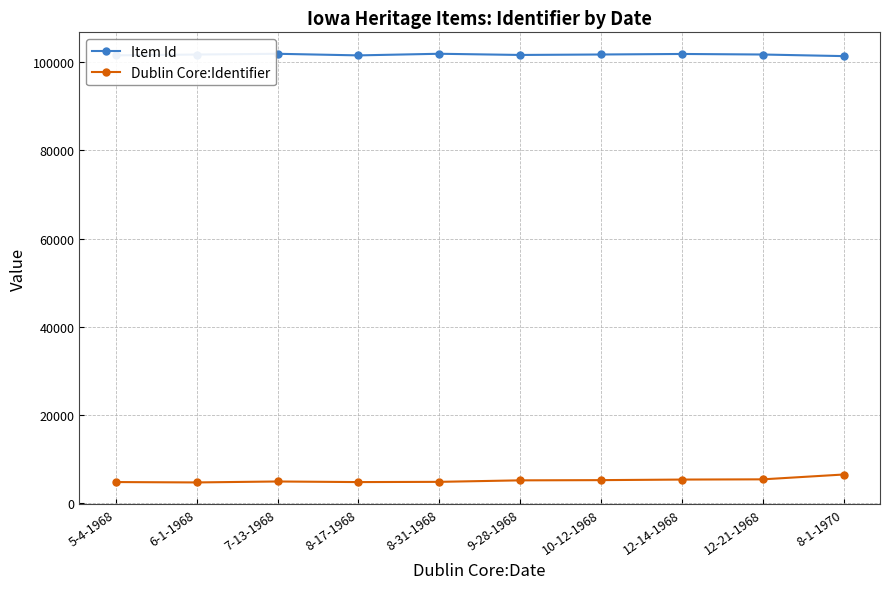

What is the difference between the highest and lowest values at 6-1-1968?

97052